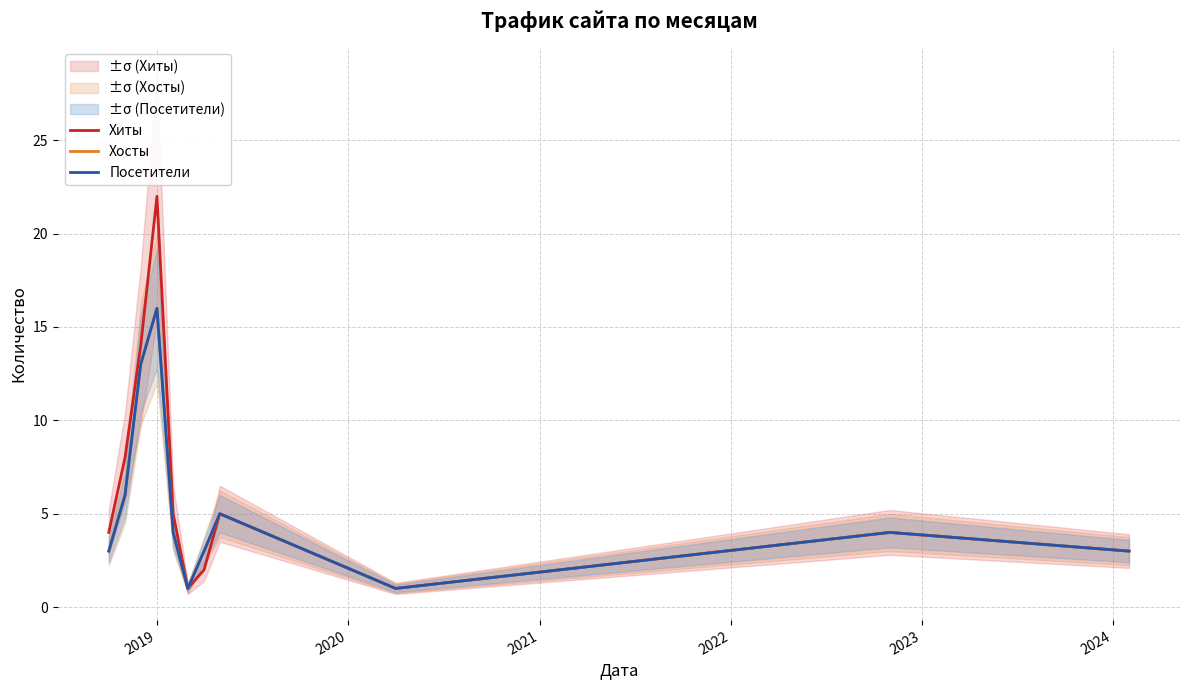

True or false: Посетители and Хосты cross at least once.

False